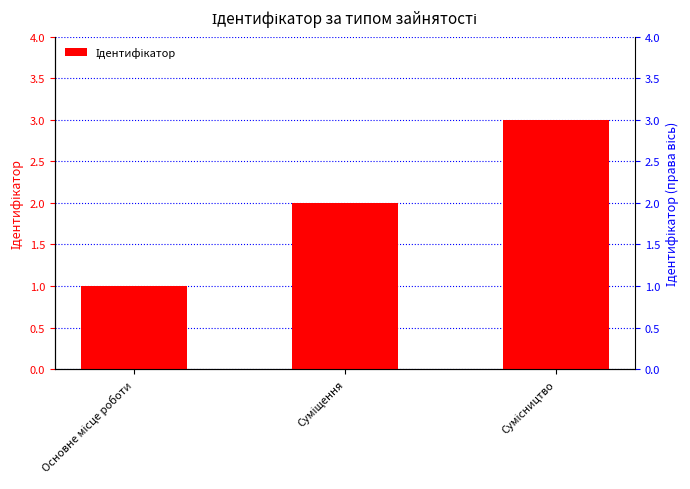

How many bars are there in total?

3